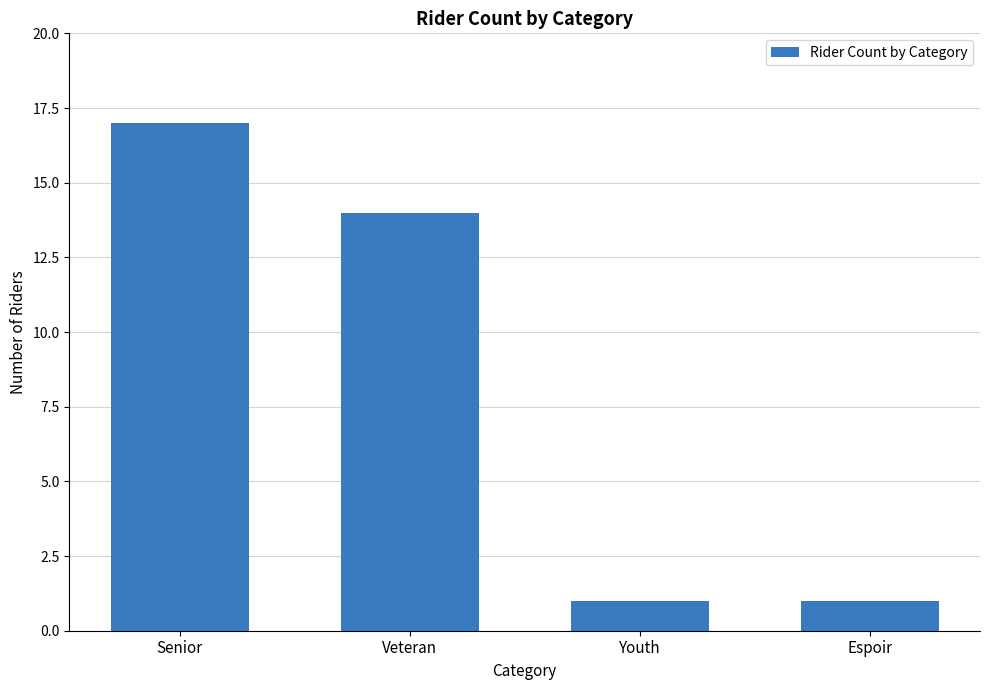

Reading right to left, what are all the values shown in this chart?

1	1	14	17